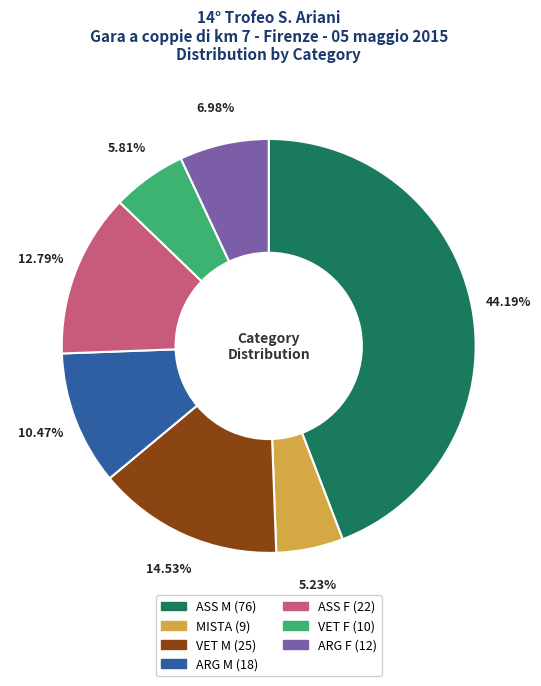

What percentage do MISTA and ASS F together represent?

18.0%